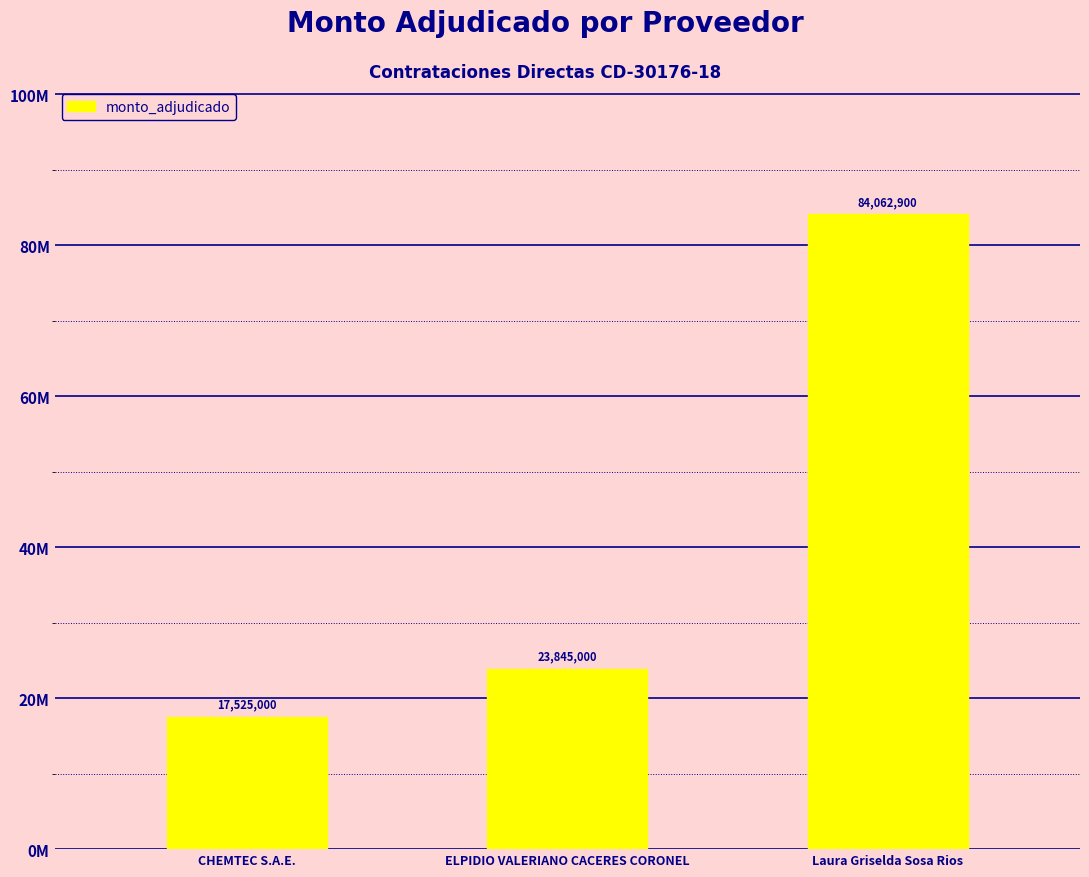

What is the label of the 1st bar from the left?

CHEMTEC S.A.E.